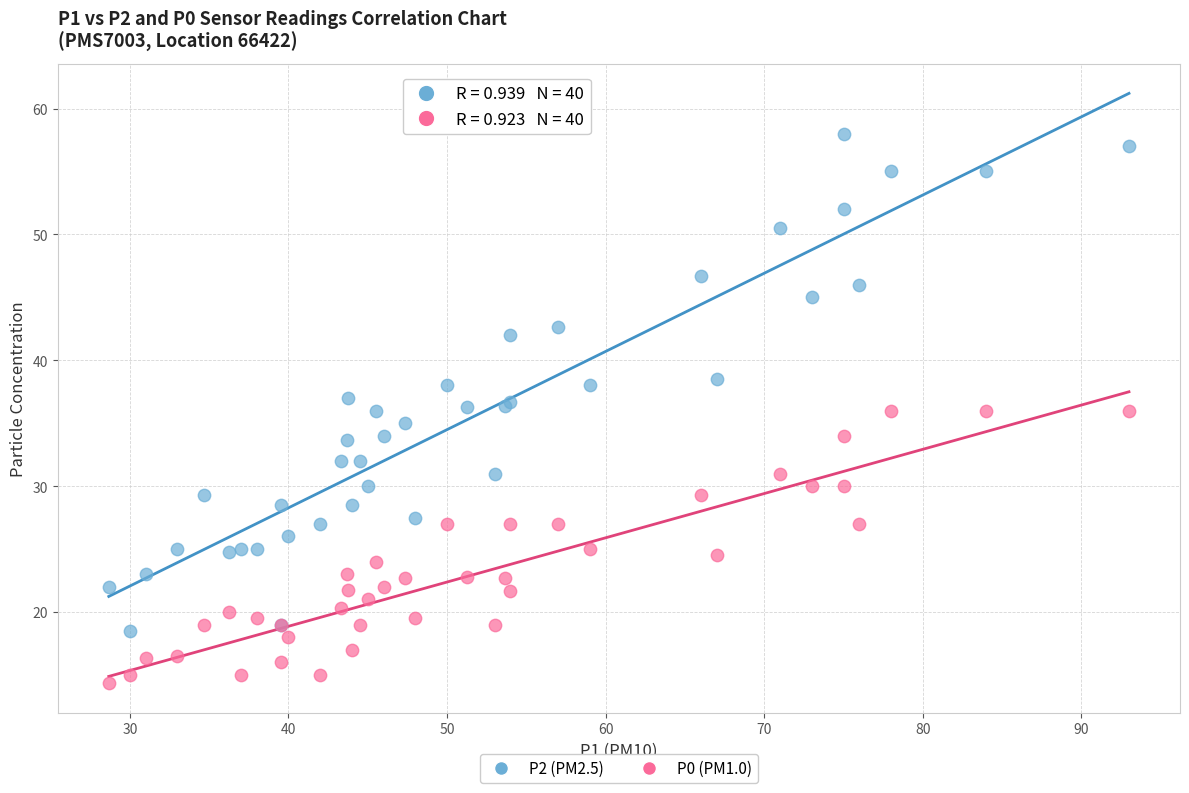

Which series contains the highest Y value?

P2 (PM2.5)